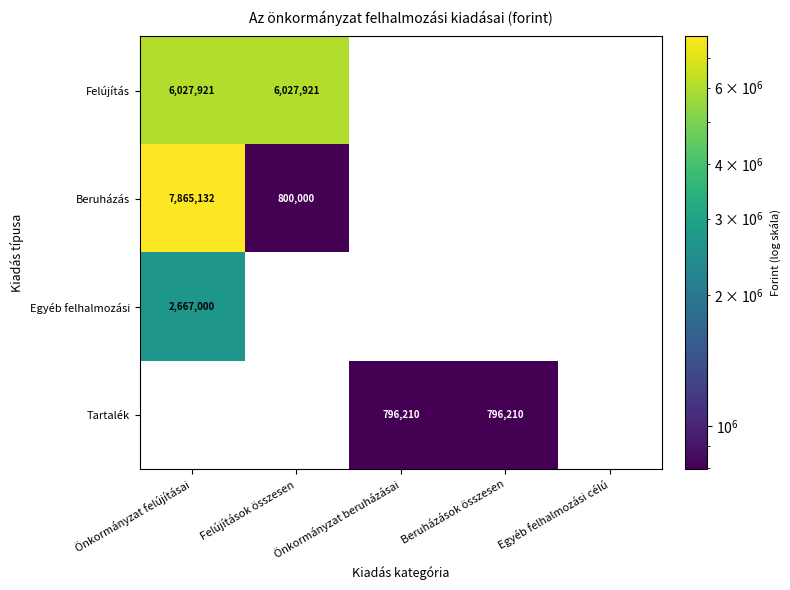

What is the difference between the maximum and second lowest values in the Egyéb felhalmozási series?

2667000